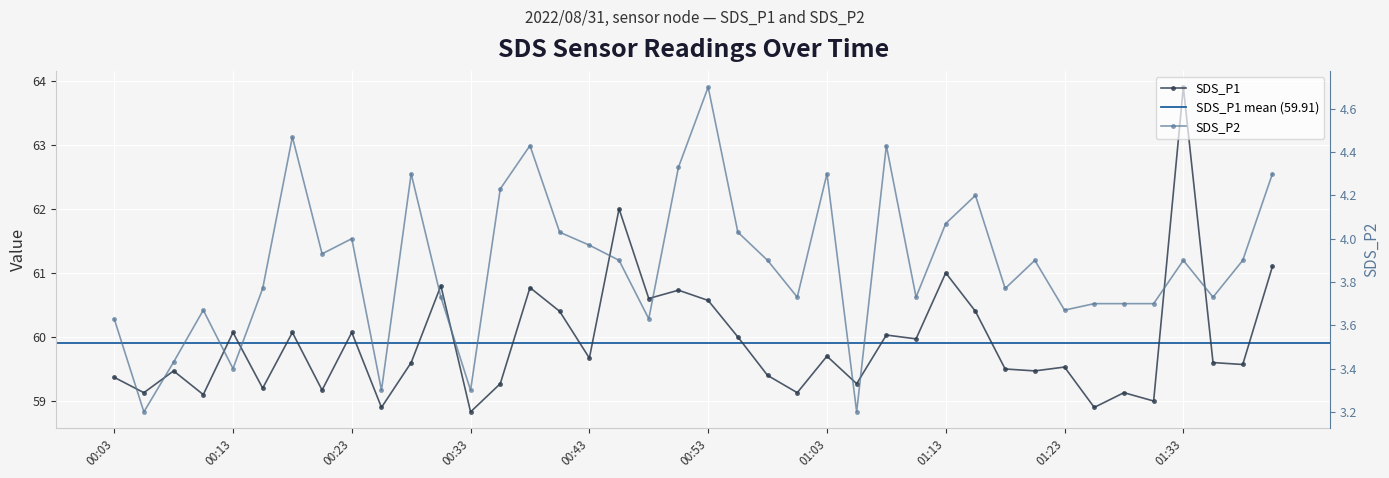

What is the approximate value of SDS_P1 at 00:23?

60.1